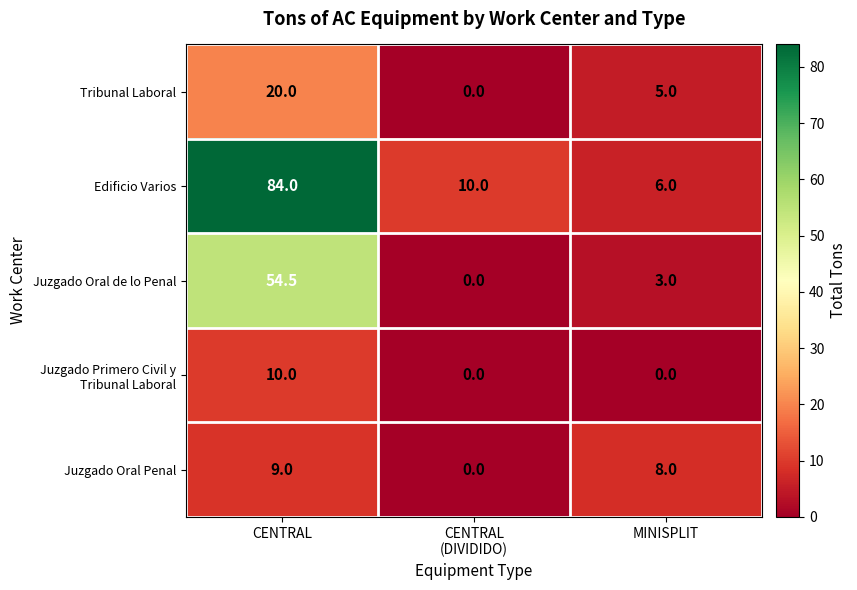

What is the difference between the second highest and minimum values in the Juzgado Oral Penal series?

8.0